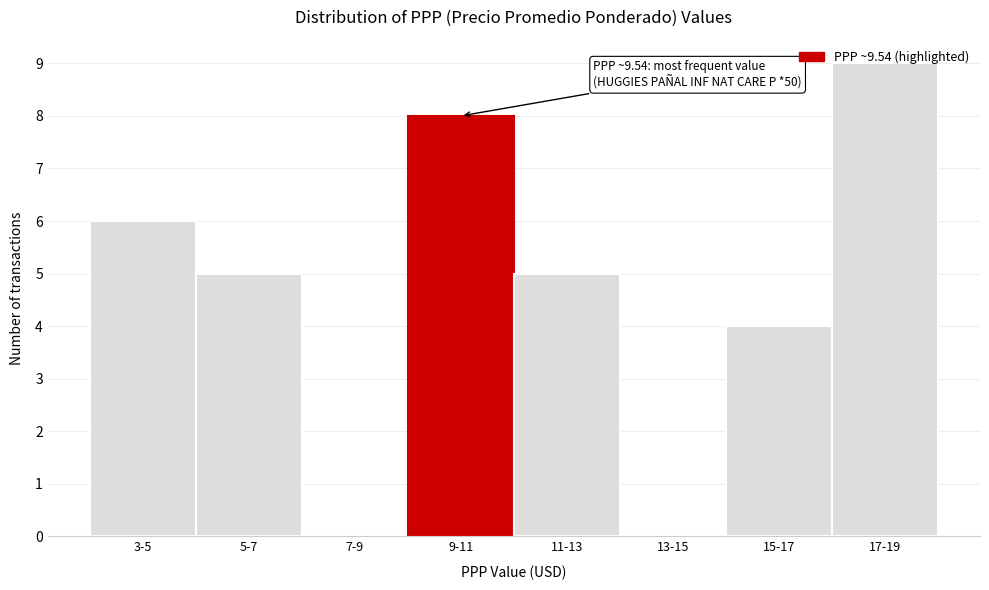

Is it true that the value at 9-11 is 12?

False